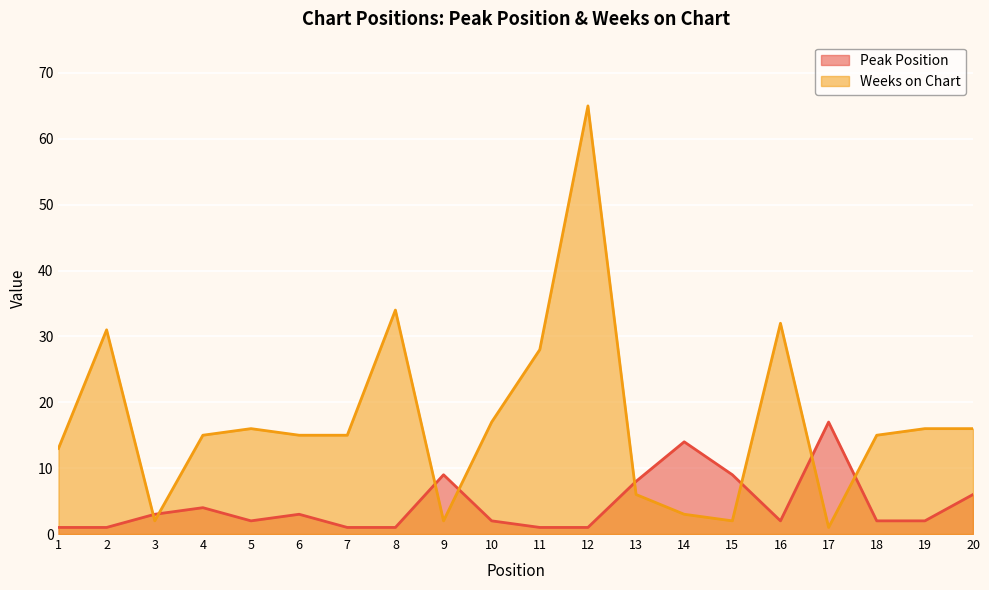

Which has a higher value, 12 or 18?

18